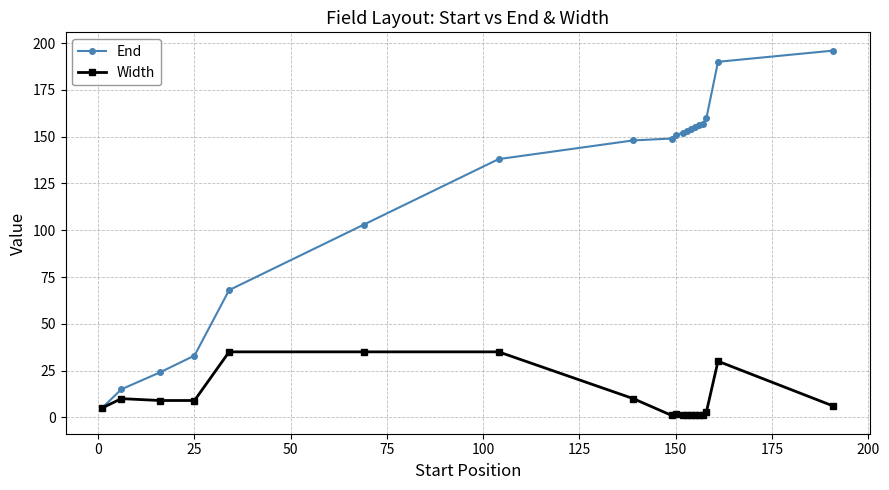

Reading left to right, what are all the values shown in this chart?

End: 5	15	24	33	68	103	138	148	149	151	152	153	154	155	156	157	160	190	196
Width: 5	10	9	9	35	35	35	10	1	2	1	1	1	1	1	1	3	30	6